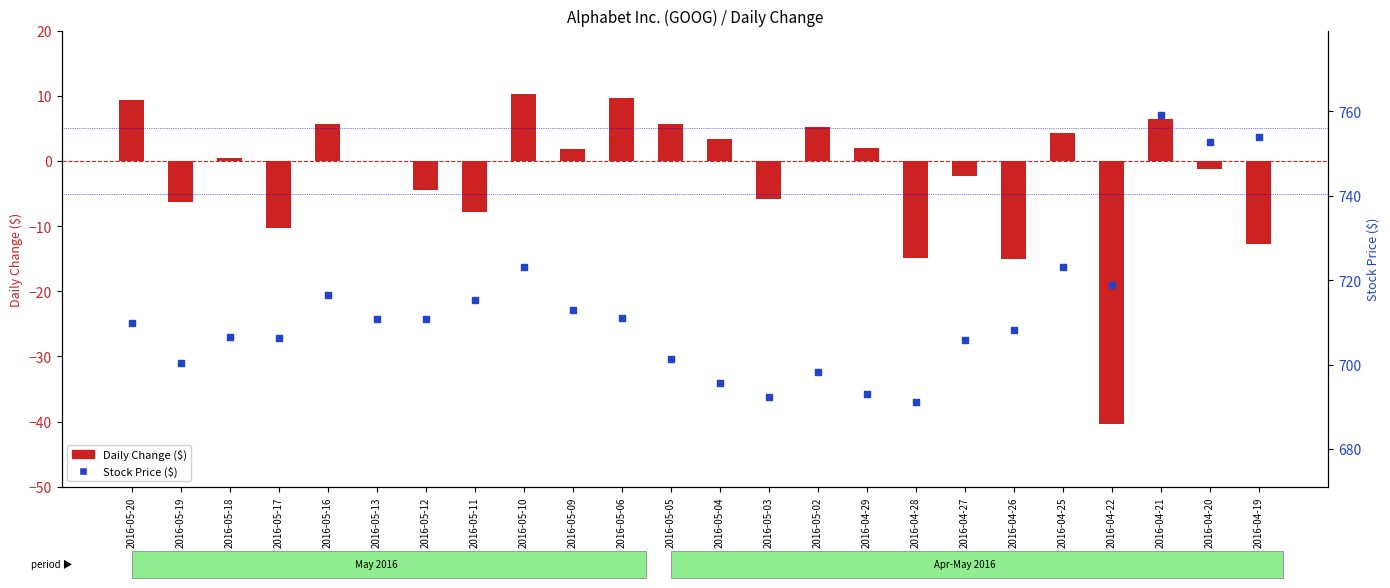

Which series reaches the minimum Y coordinate?

Daily Change